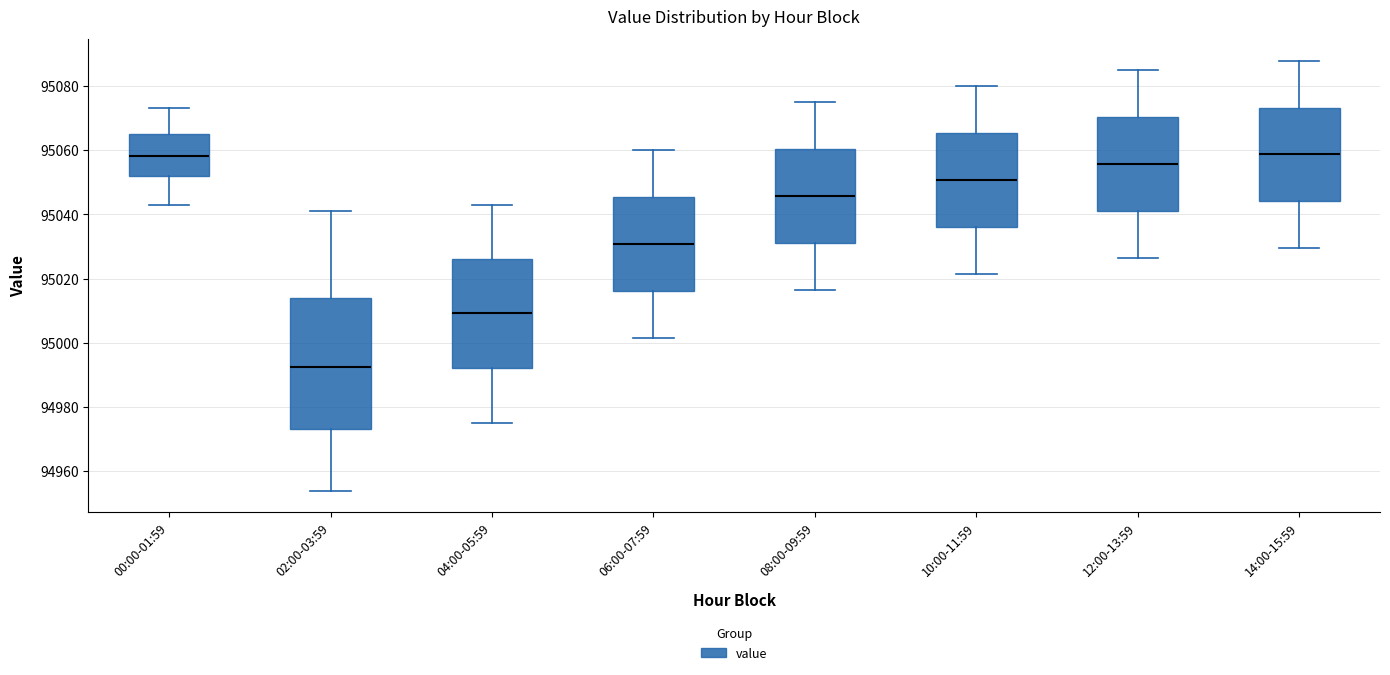

Comparing the boxes themselves (not the whiskers), which one is the tallest?

02:00-03:59